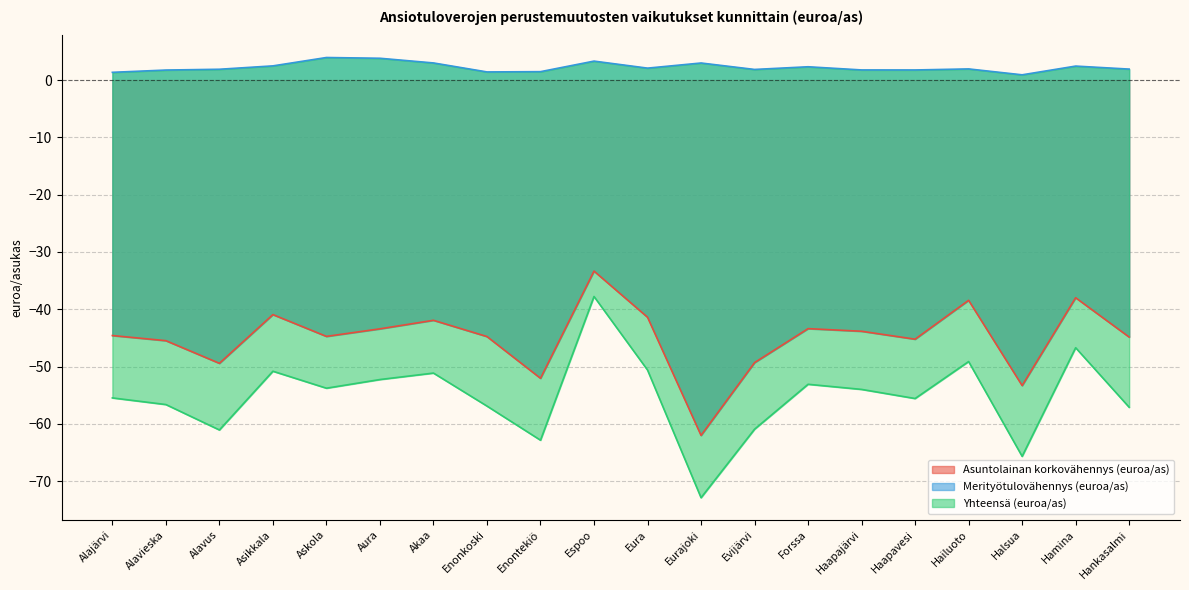

Which category has the lowest value in the Merityötulovähennys (euroa/as) series?

Halsua